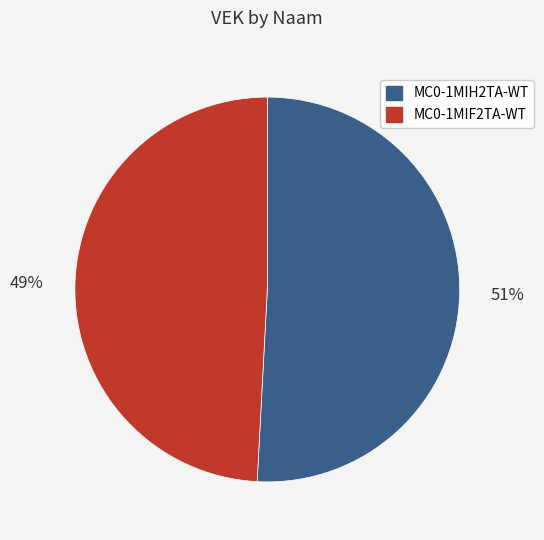

Rank the categories by value from highest to lowest.

MC0-1MIH2TA-WT, MC0-1MIF2TA-WT